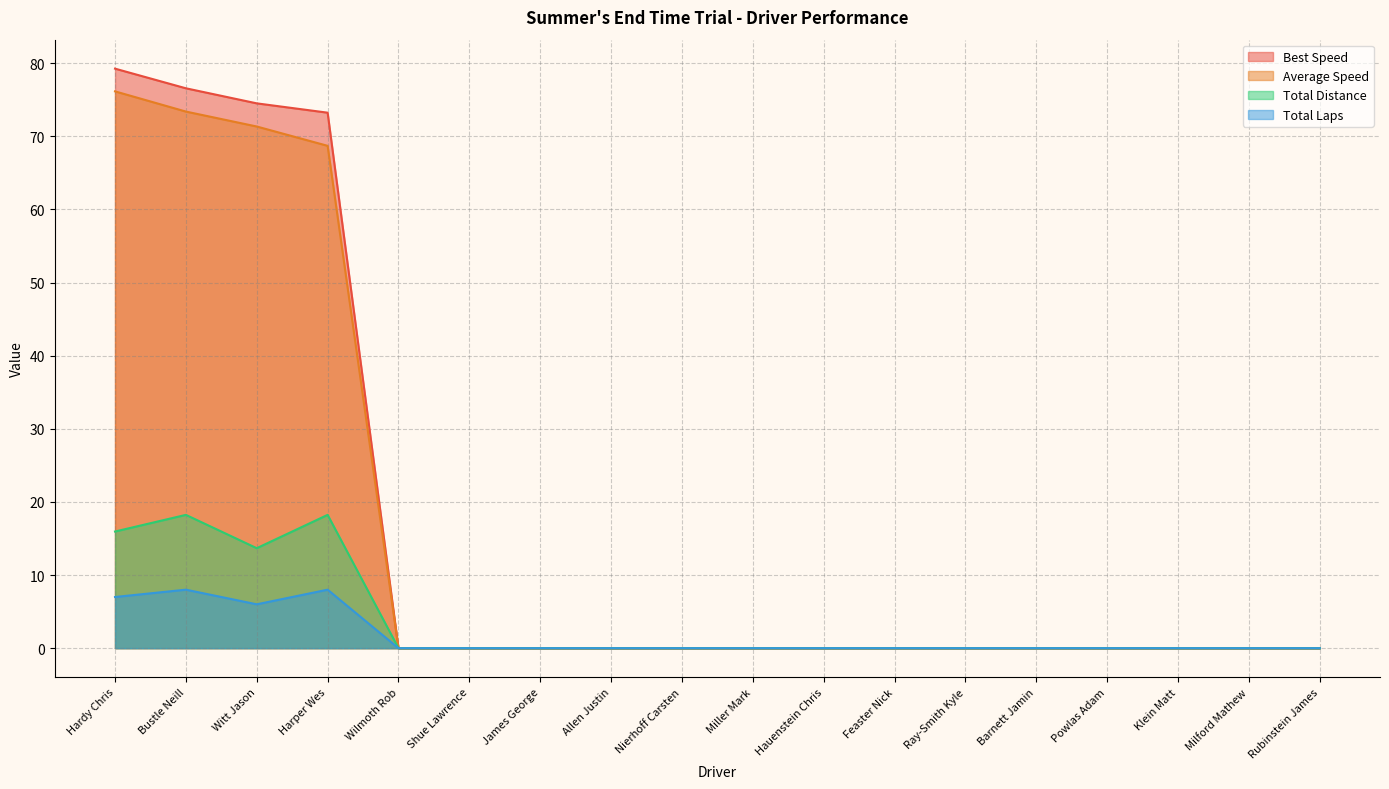

Rank the categories by Best Speed value from lowest to highest.

Wilmoth Rob, Shue Lawrence, James George, Allen Justin, Nierhoff Carsten, Miller Mark, Hauenstein Chris, Feaster Nick, Ray-Smith Kyle, Barnett Jamin, Powlas Adam, Klein Matt, Milford Mathew, Rubinstein James, Harper Wes, Witt Jason, Bustle Neill, Hardy Chris